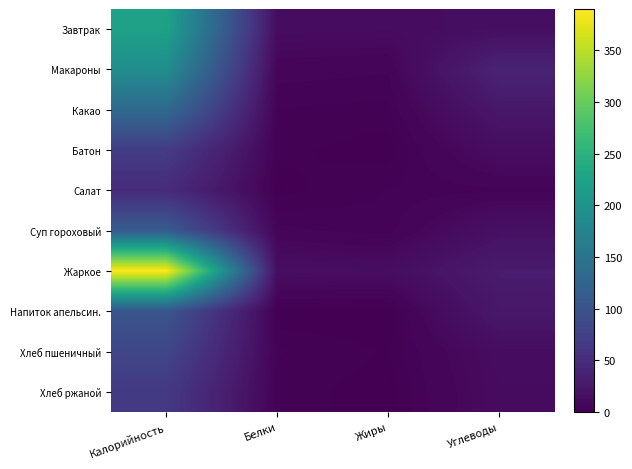

Which has a higher value, Белки or Калорийность?

Калорийность